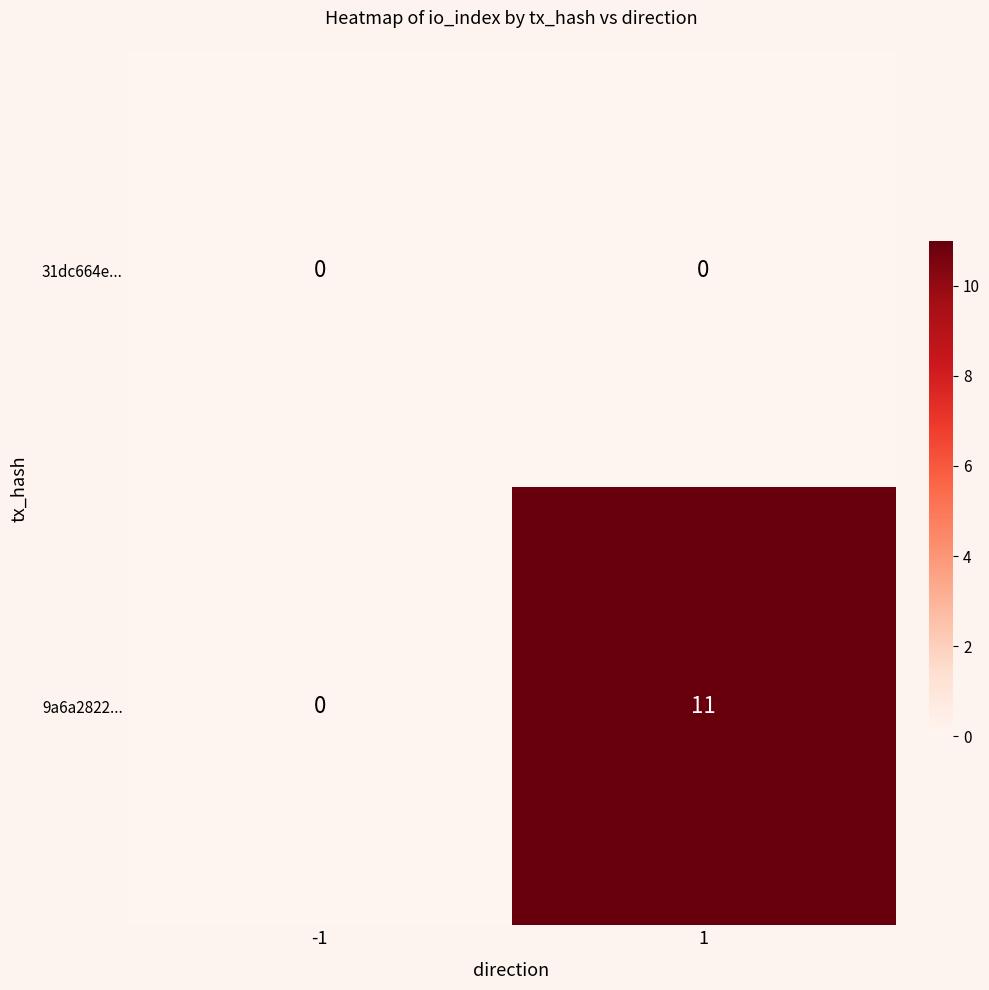

Reading left to right, list all the values displayed in this chart.

31dc664e...: -1=0	1=0
9a6a2822...: -1=0	1=11